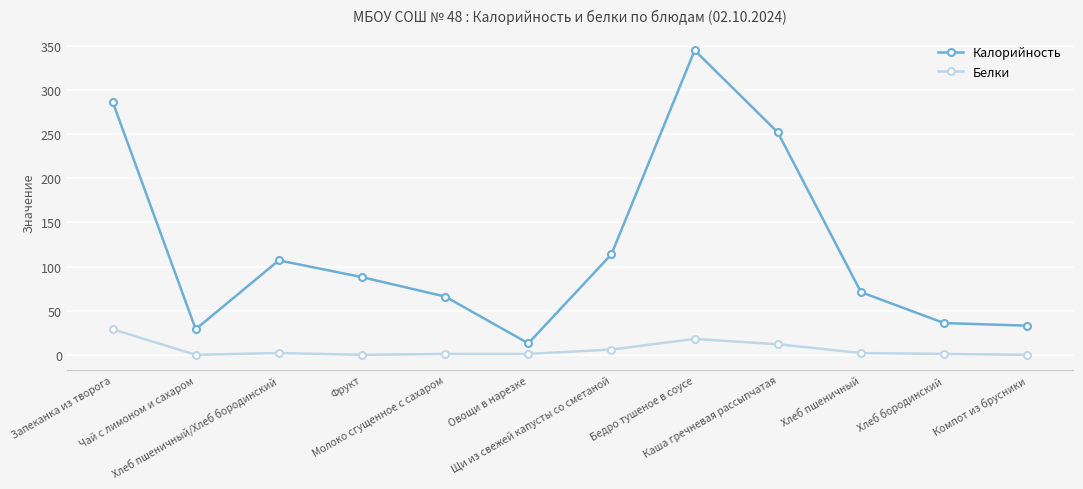

What is the value of the Белки point at the 7th from the left?

6